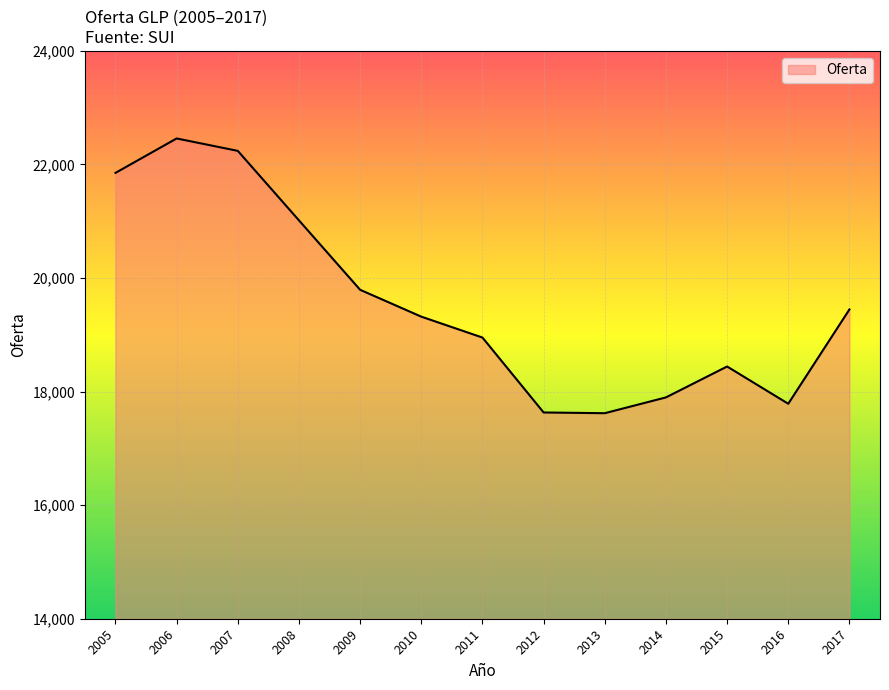

The chart shows a value of 9380.2 at 2006. True or false?

False